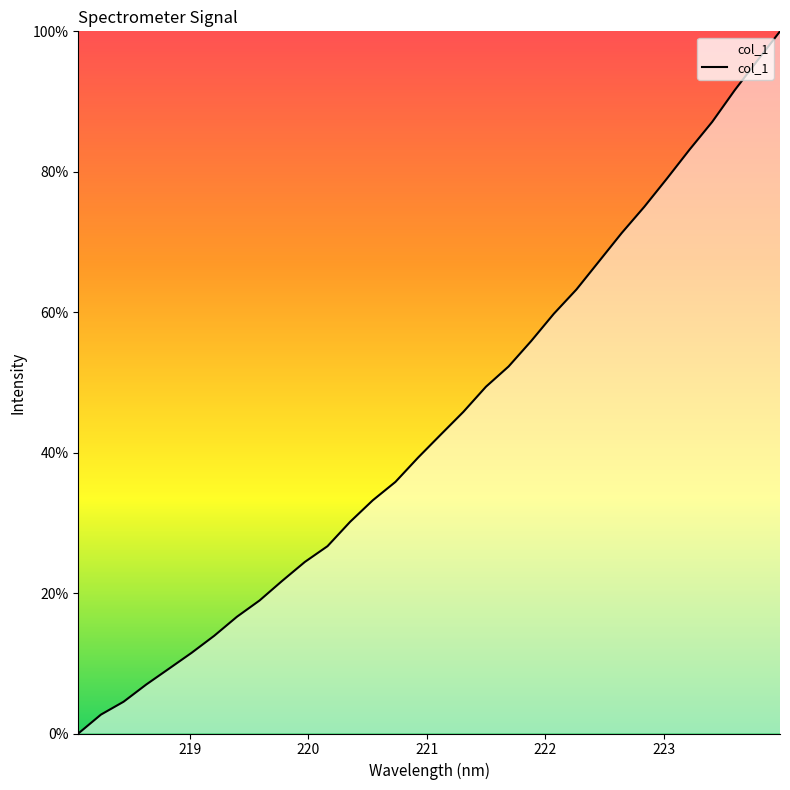

What is the maximum value shown in the chart?

100.0